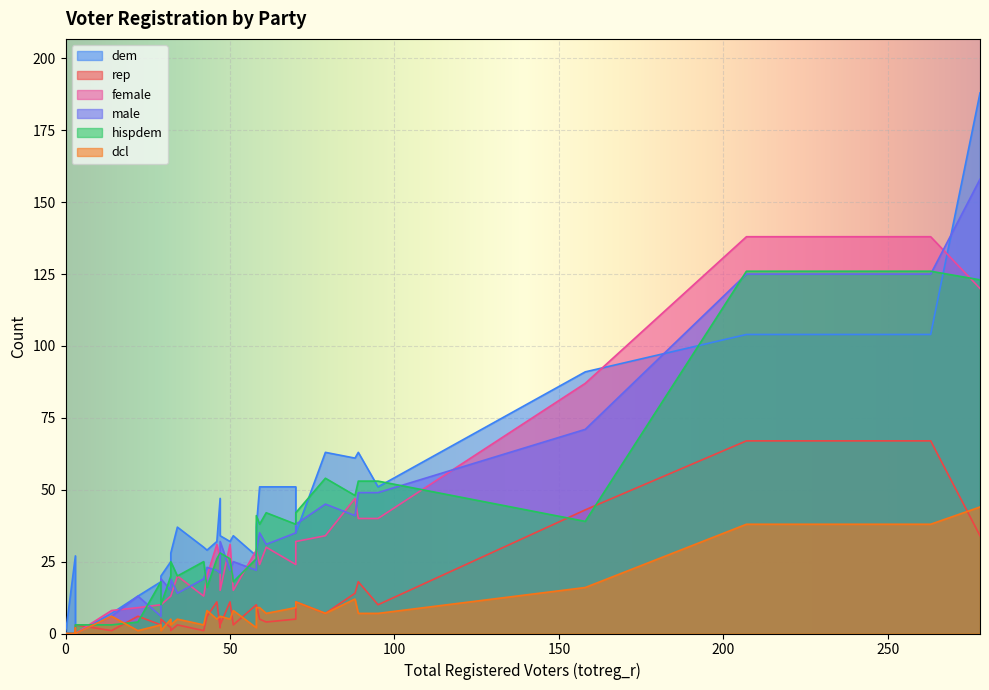

List the series in order of their peak value, lowest first.

dcl, rep, hispdem, female, male, dem